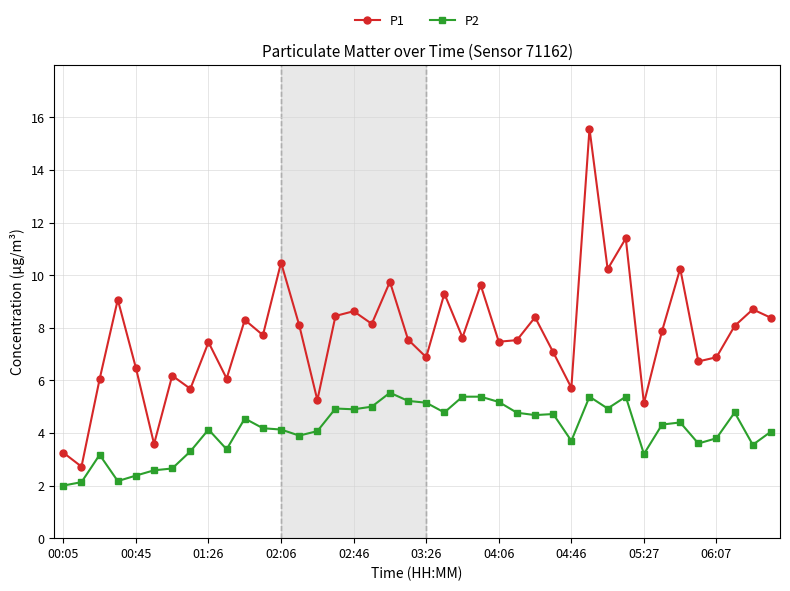

Which series has the widest spread of values?

P1